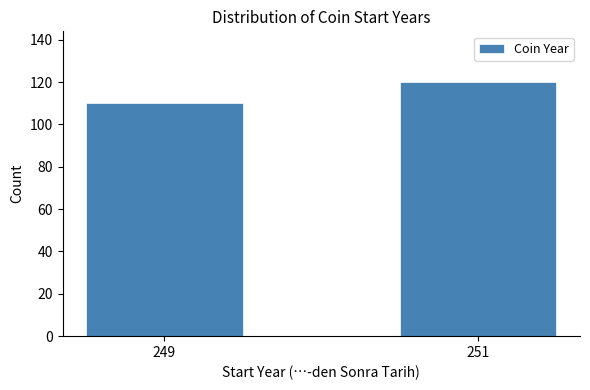

Reading left to right, list all the values displayed in this chart.

249=110	251=120